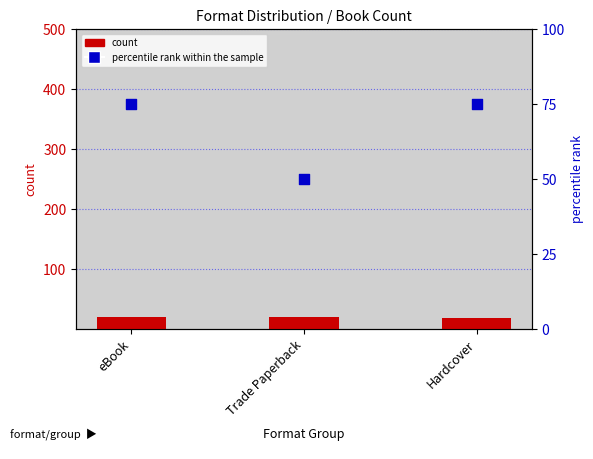

At which category is the sum across all series the highest?

eBook